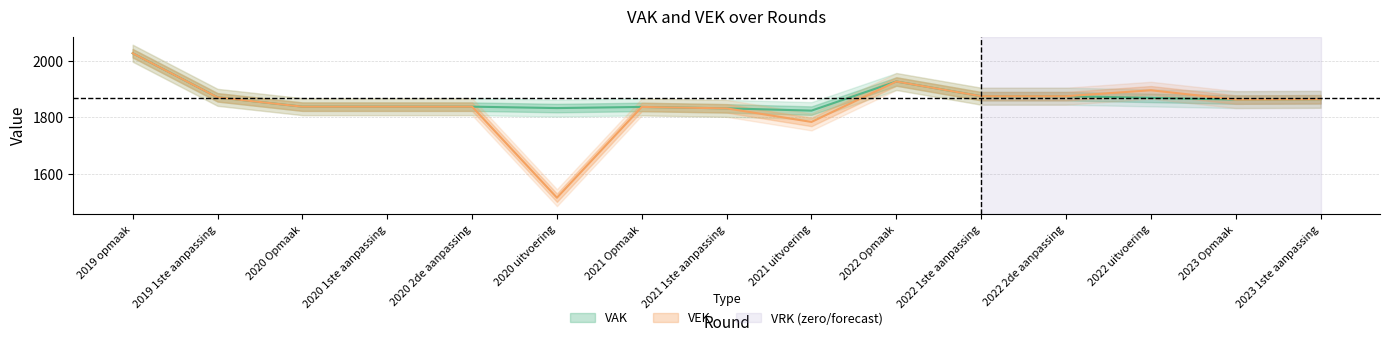

True or false: VAK and VEK cross at least once.

False